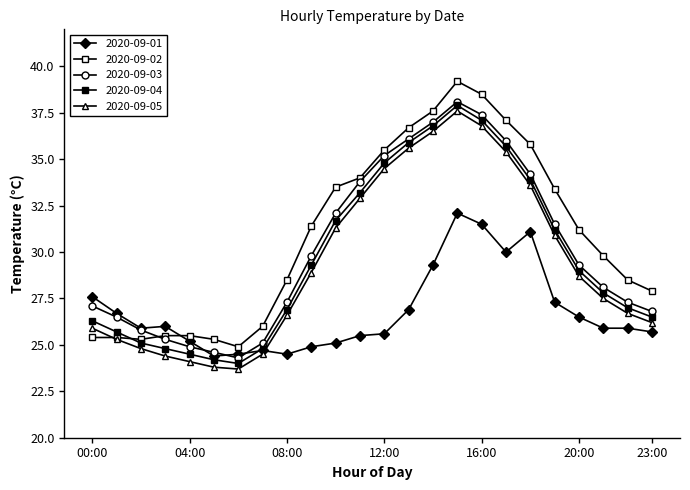

At how many categories does at least one series exceed 34?

7